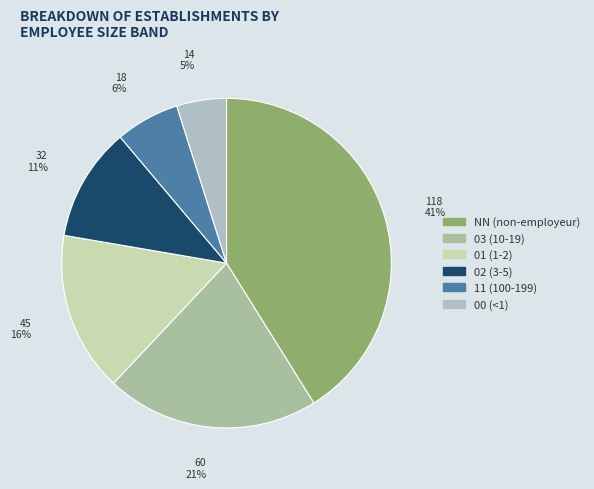

To the nearest percent, what is the difference between the largest and smallest slice percentages?

36%